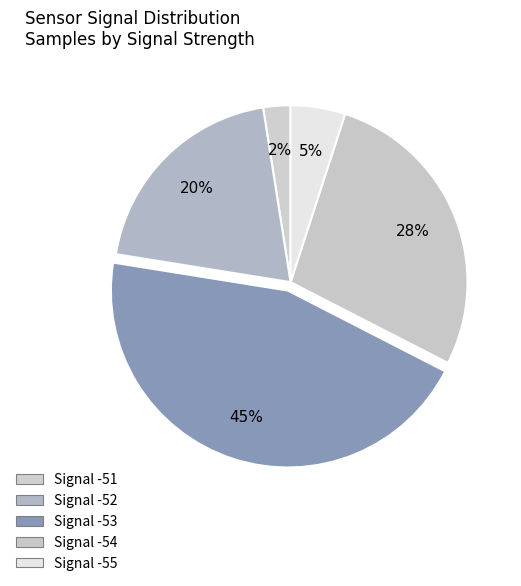

Does any single category account for the majority?

No